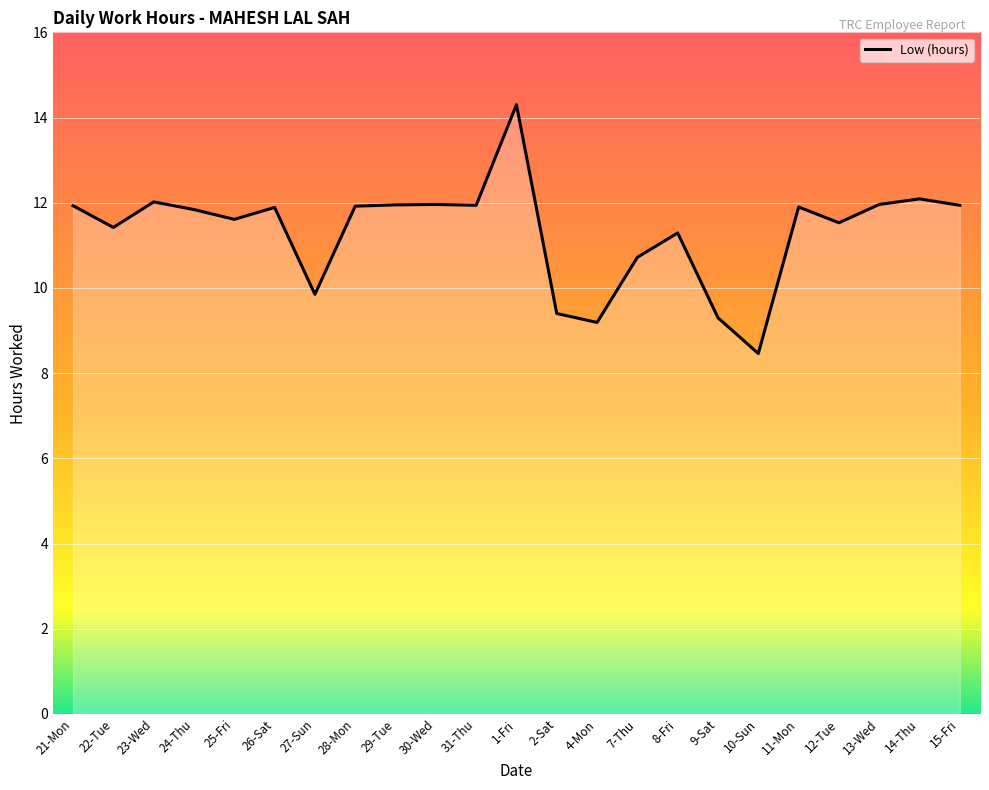

What is the difference between the values at 4-Mon and 26-Sat?

2.7